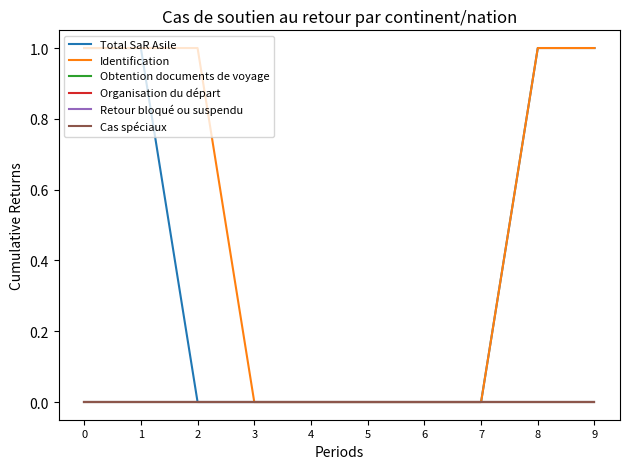

Does the chart have visible grid lines?

No